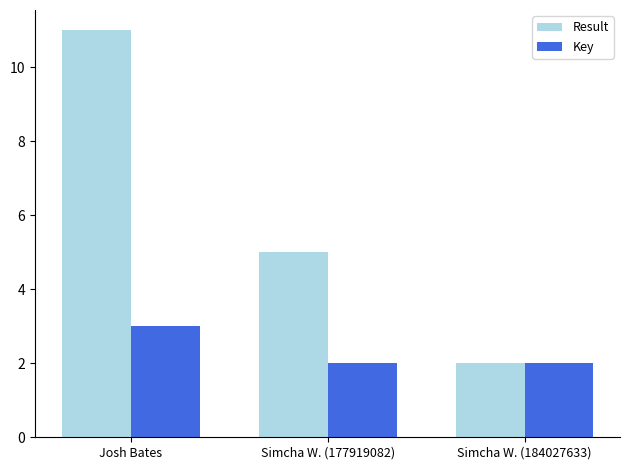

Rank the series by their average value, from highest to lowest.

Result, Key